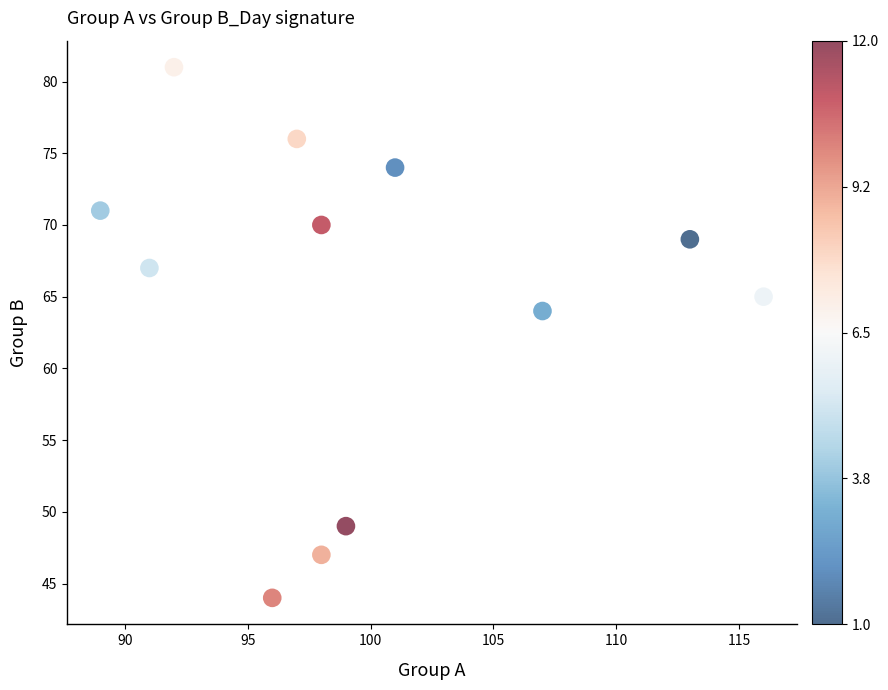

What Y value in the scatter plot is closest to 62?

64